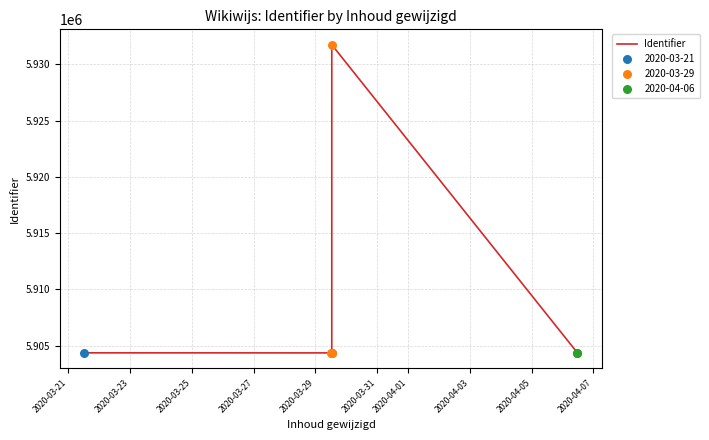

Which has a higher value, 2020-03-29 or 2020-03-25?

2020-03-29